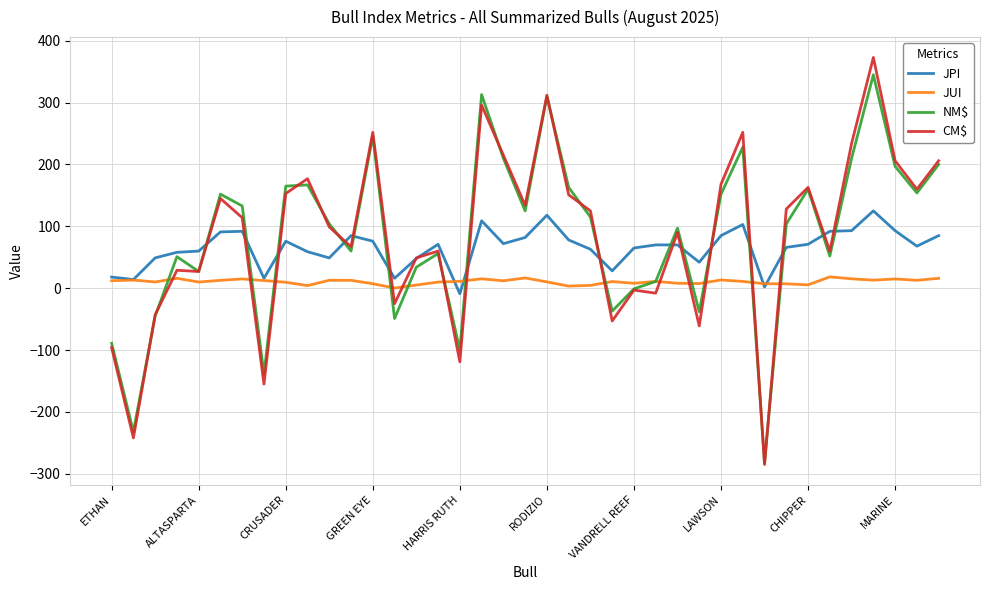

Which series has the widest spread of values?

CM$